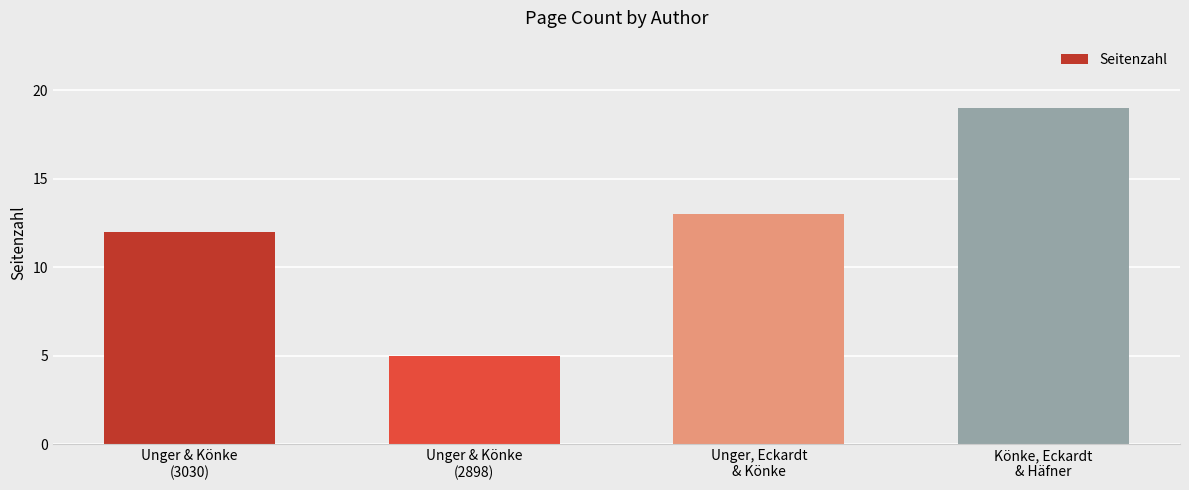

What is the difference between the values at Unger & Könke
(2898) and Unger & Könke
(3030)?

7